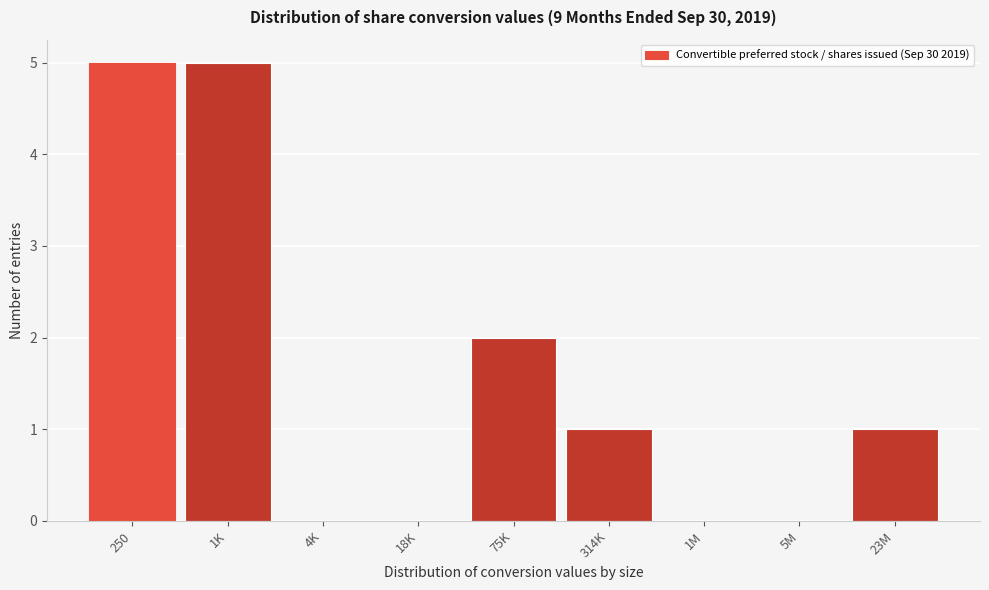

Reading left to right, list all the values displayed in this chart.

250=5	1K=5	4K=0	18K=0	75K=2	314K=1	1M=0	5M=0	23M=1